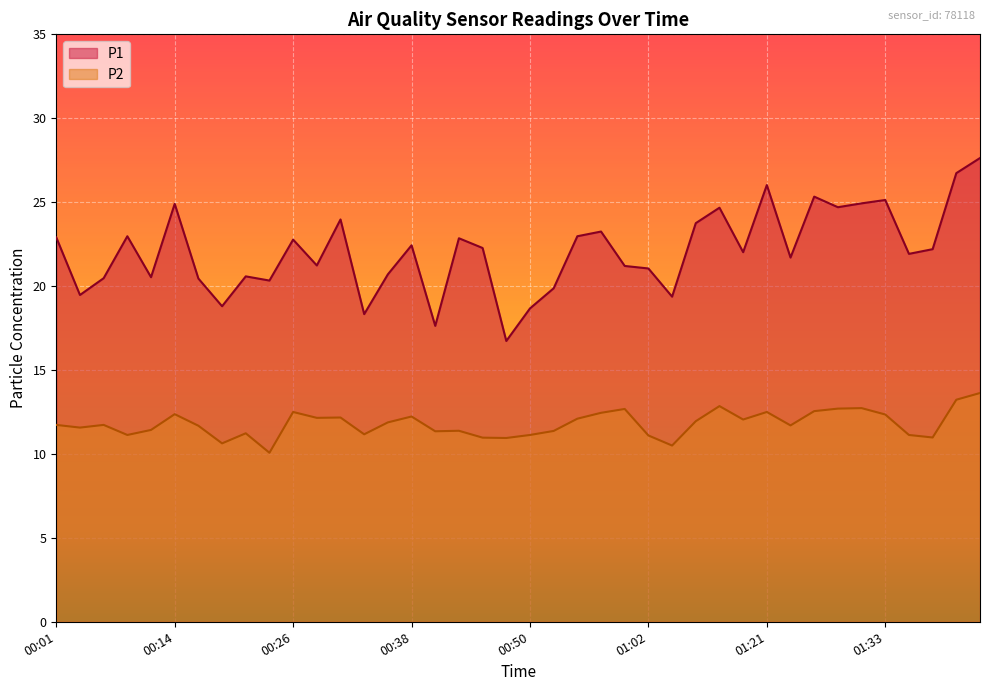

At how many categories does at least one series exceed 15?

40